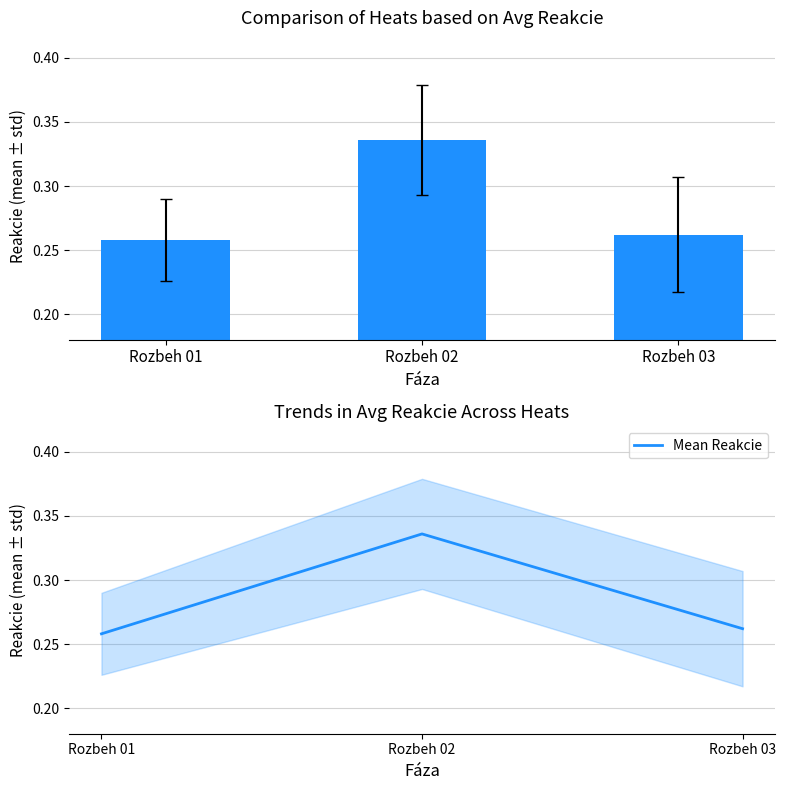

Between Rozbeh 01 and Rozbeh 03, which is larger?

Rozbeh 03